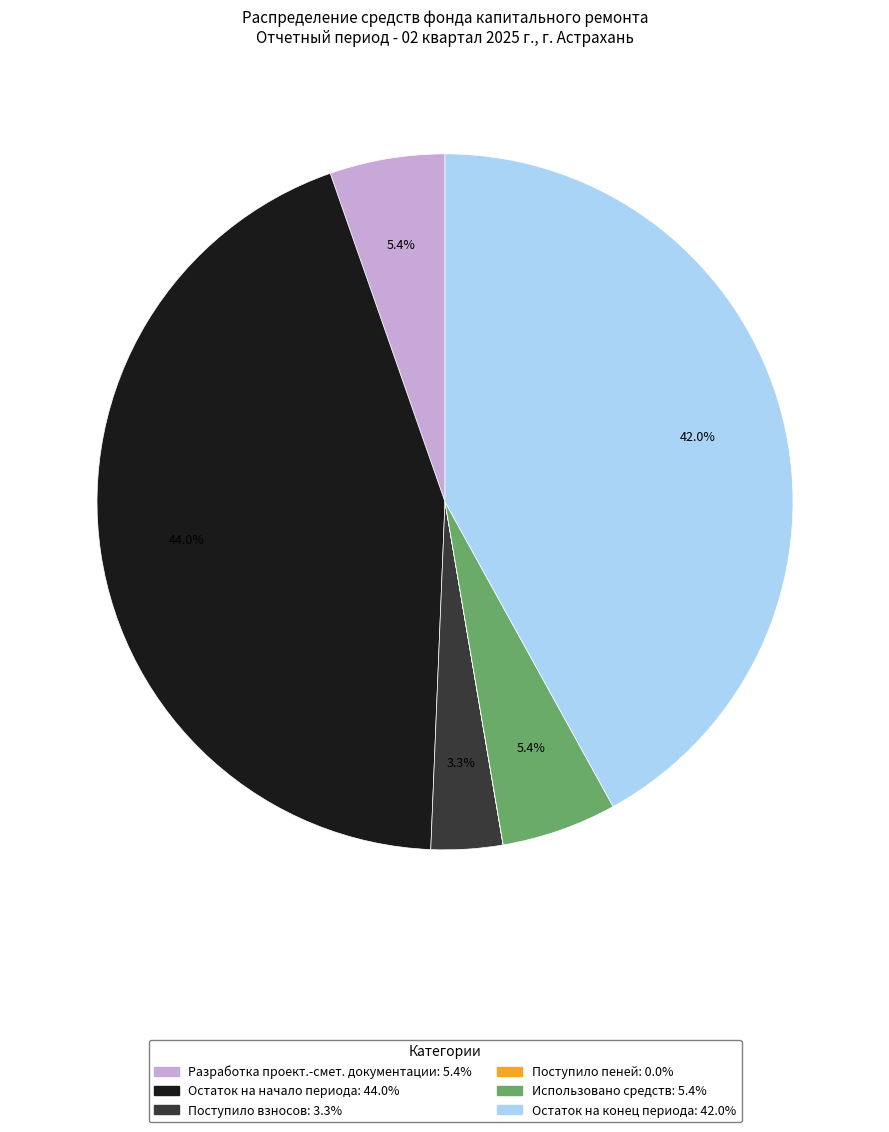

Does any single category account for the majority?

No